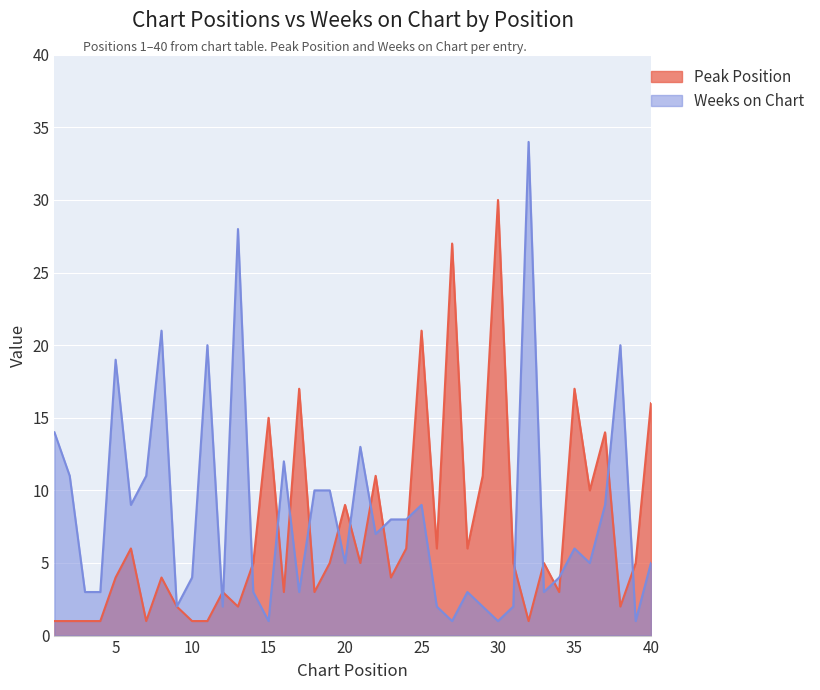

At which label is Weeks on Chart closest to 17?

5